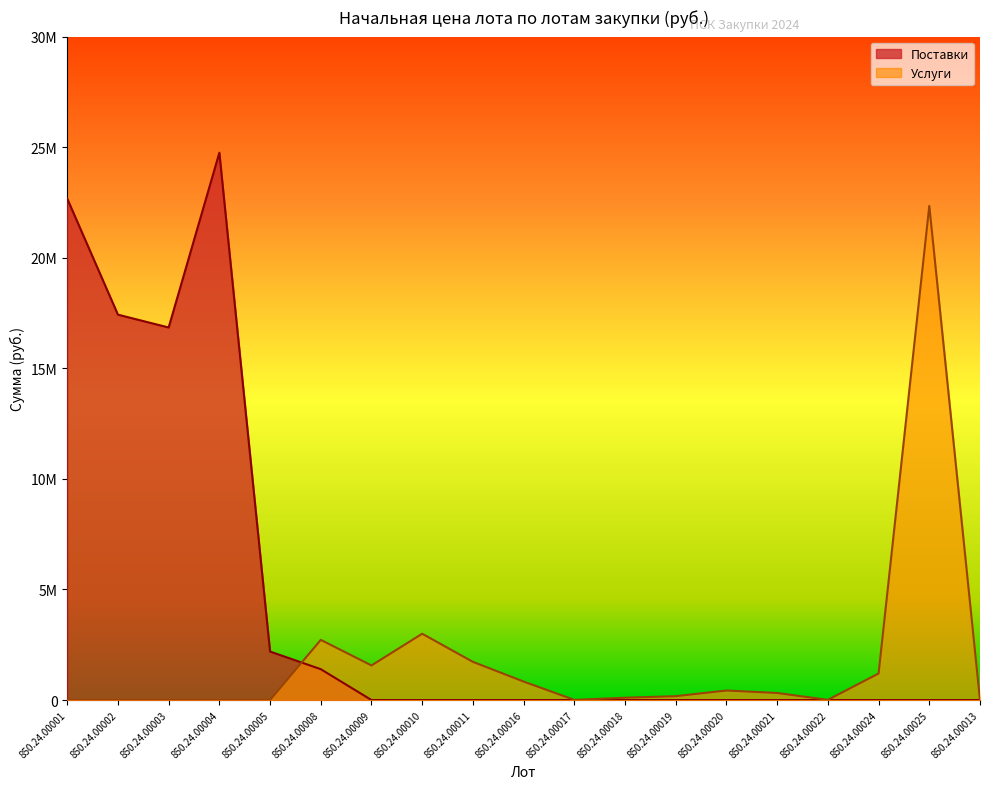

How many lines are shown in the chart?

2